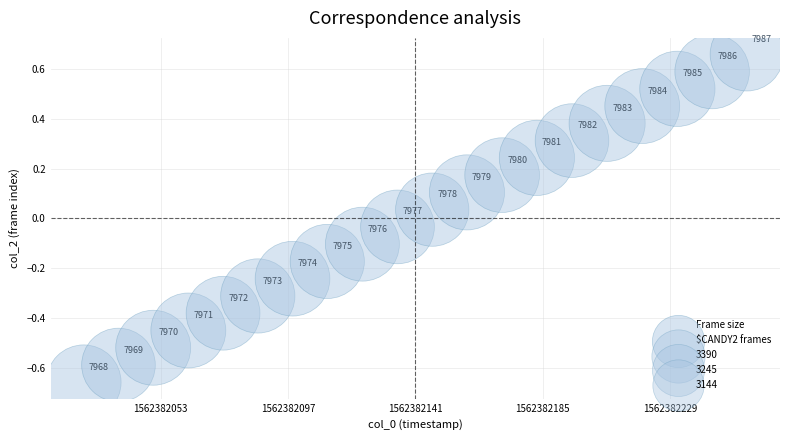

What is the range of Y values (max minus min)?

1.3